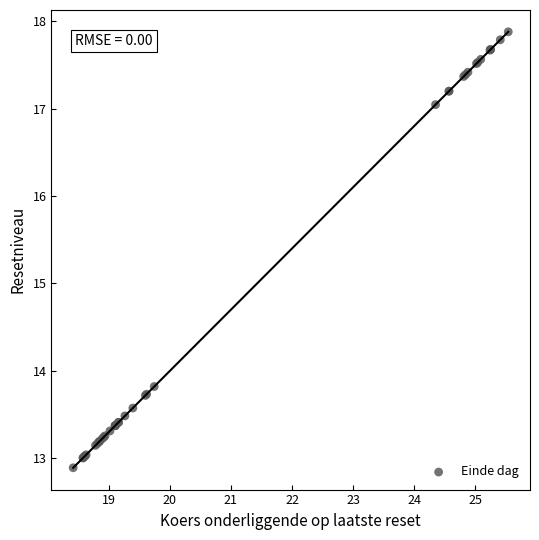

What Y value in the scatter plot is closest to 15?

13.8